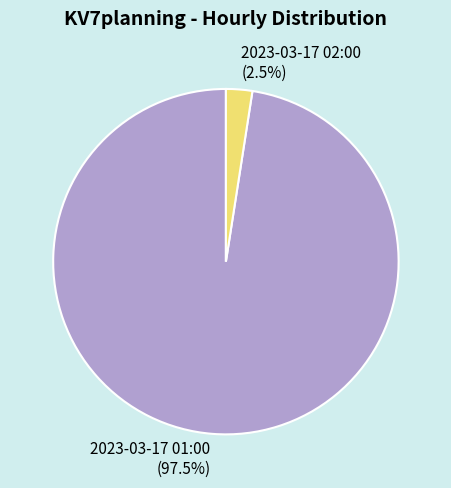

To the nearest percent, what is the combined percentage of 2023-03-17 01:00 and 2023-03-17 02:00?

100%